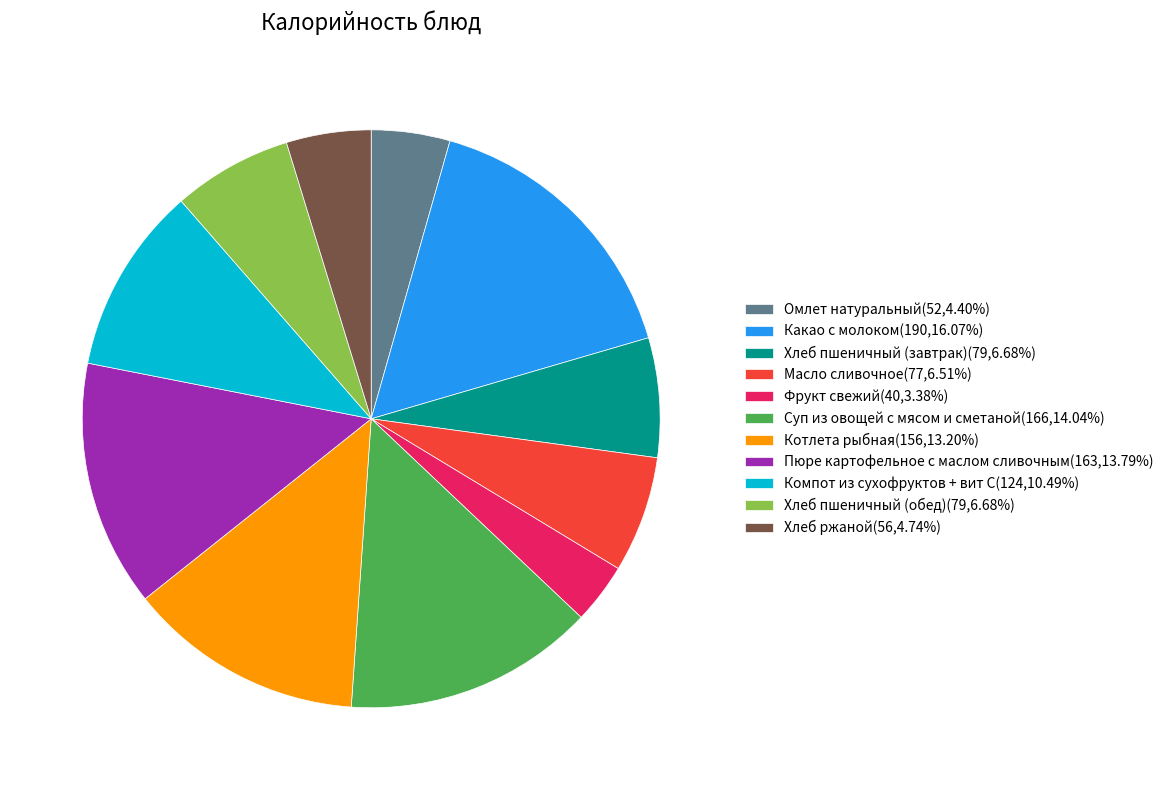

Which category has the biggest portion of the pie?

Какао с молоком